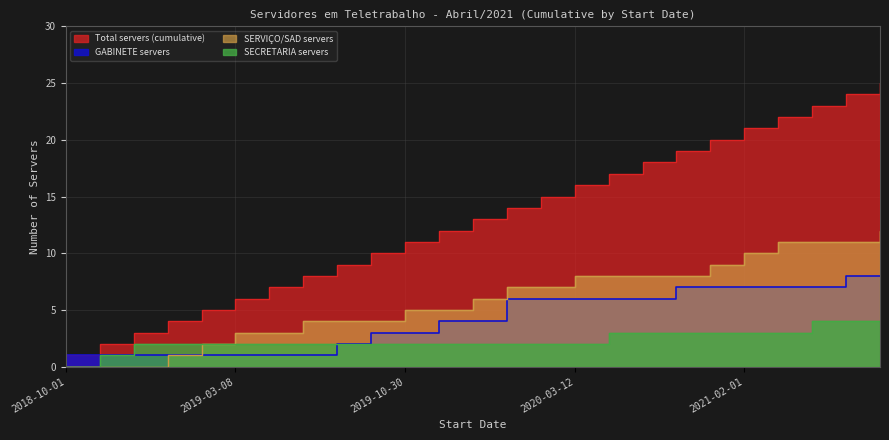

How many lines are shown in the chart?

4